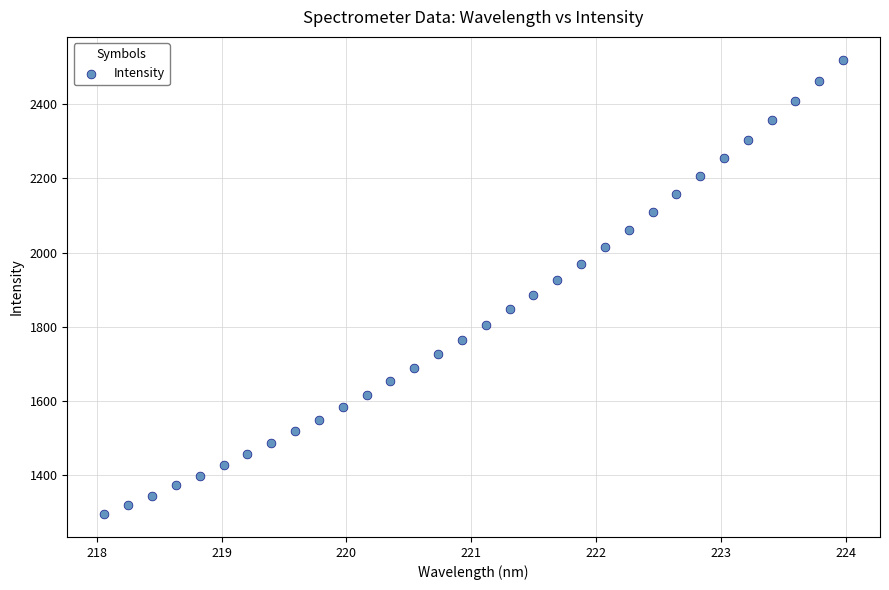

What is the range of Y values (max minus min)?

1225.0